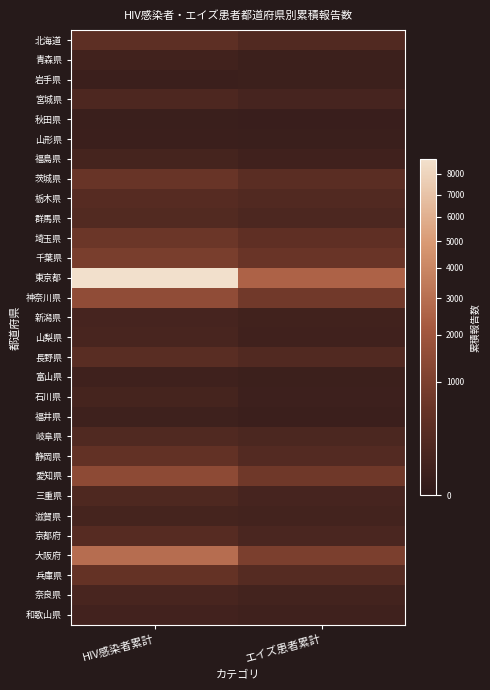

Which label corresponds to the largest value in the chart?

HIV感染者累計